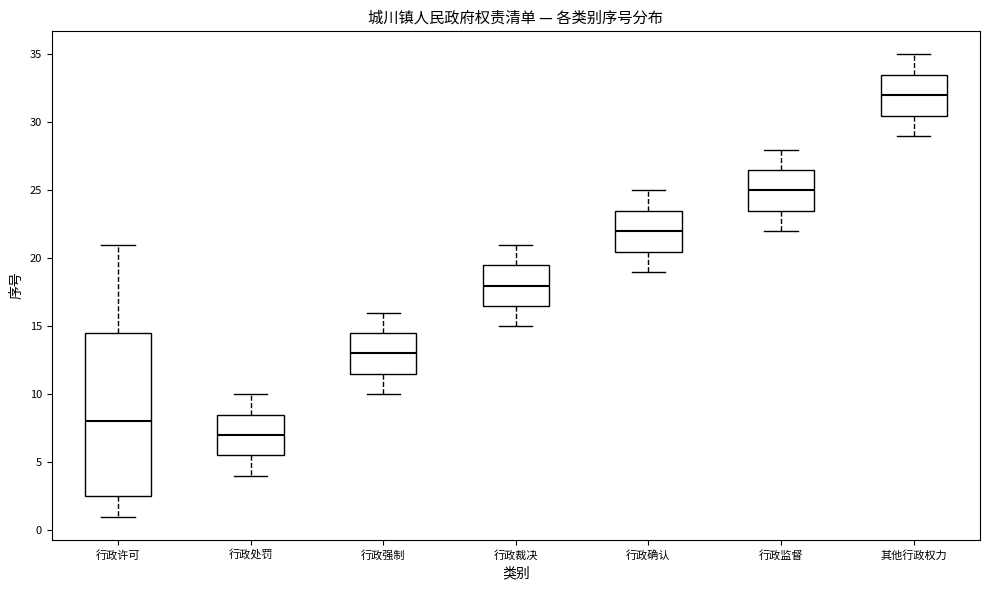

Reading left to right, transcribe this box plot: for each box, give where its median line is, the range the box spans, and where its two whiskers end, as read against the y-axis. The values are not printed on the chart, so give them approximately, as read against the axis.

行政许可: median 8.0, box 2.5 to 14.5, whiskers 1.0 to 21.0
行政处罚: median 7.0, box 5.5 to 8.5, whiskers 4.0 to 10.0
行政强制: median 13.0, box 11.5 to 14.5, whiskers 10.0 to 16.0
行政裁决: median 18.0, box 16.5 to 19.5, whiskers 15.0 to 21.0
行政确认: median 22.0, box 20.5 to 23.5, whiskers 19.0 to 25.0
行政监督: median 25.0, box 23.5 to 26.5, whiskers 22.0 to 28.0
其他行政权力: median 32.0, box 30.5 to 33.5, whiskers 29.0 to 35.0